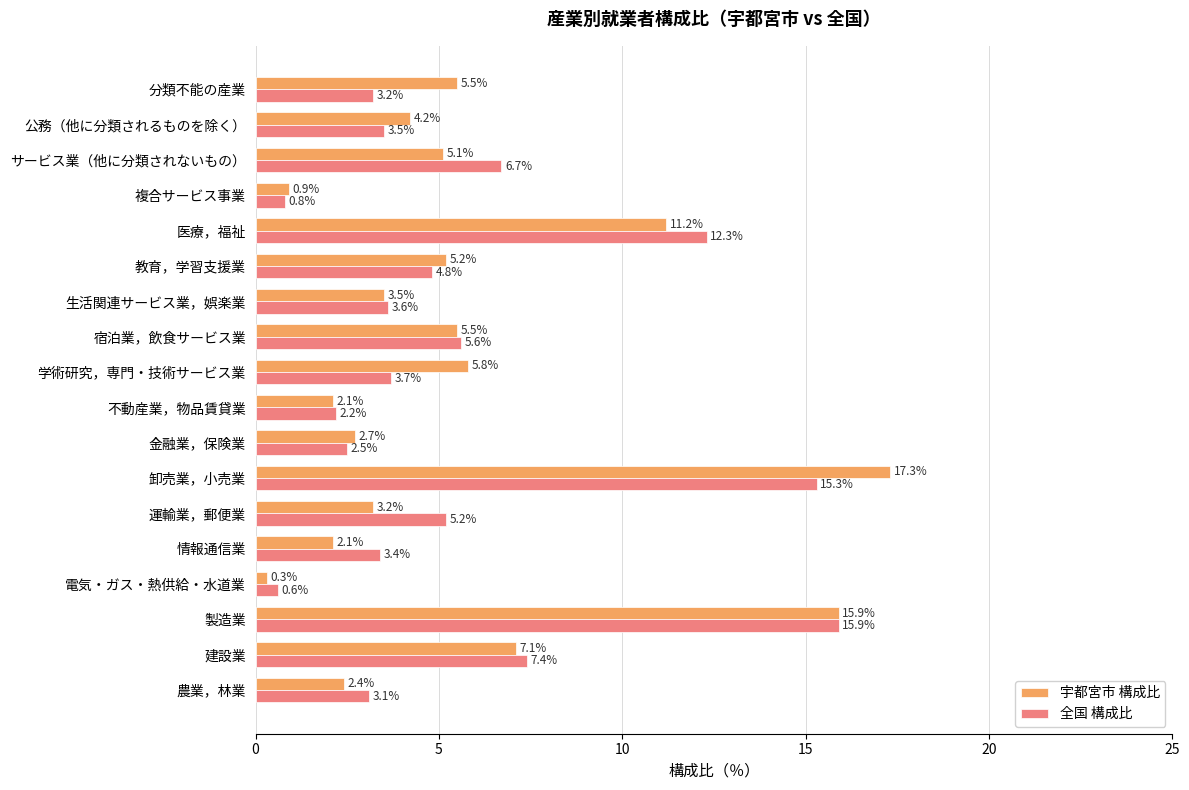

How many values in the 宇都宮市 構成比 series exceed 5?

9